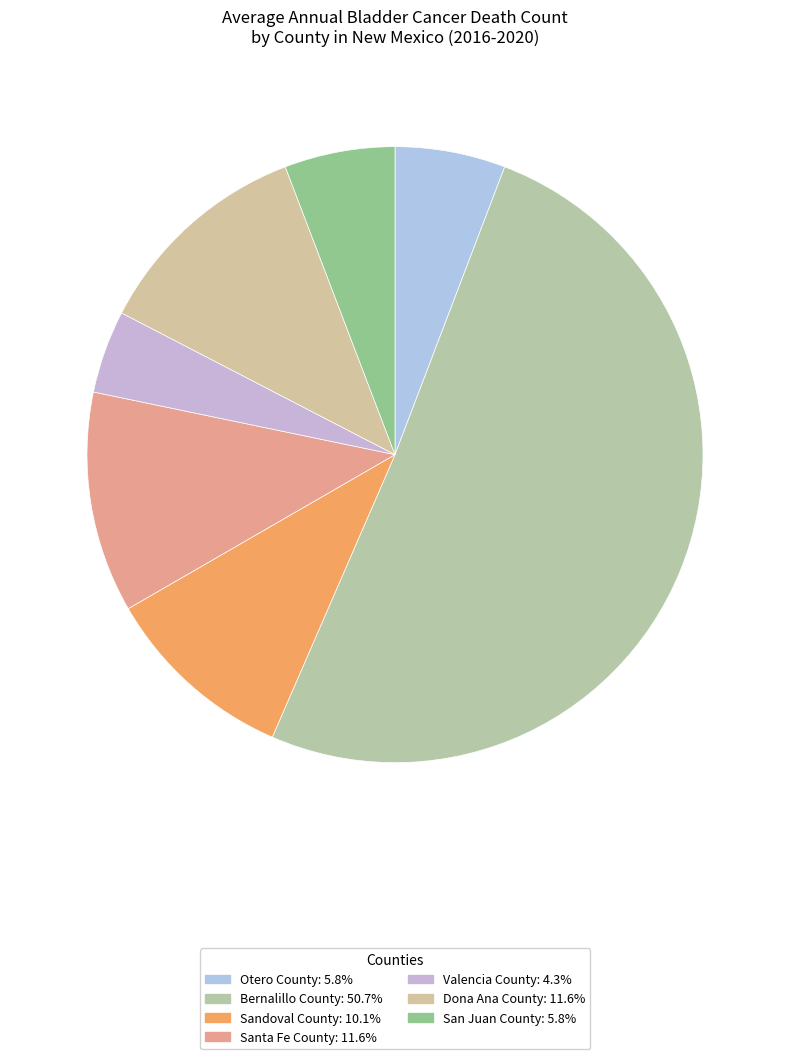

Rank the categories by value from lowest to highest.

Valencia County, Otero County, San Juan County, Sandoval County, Santa Fe County, Dona Ana County, Bernalillo County